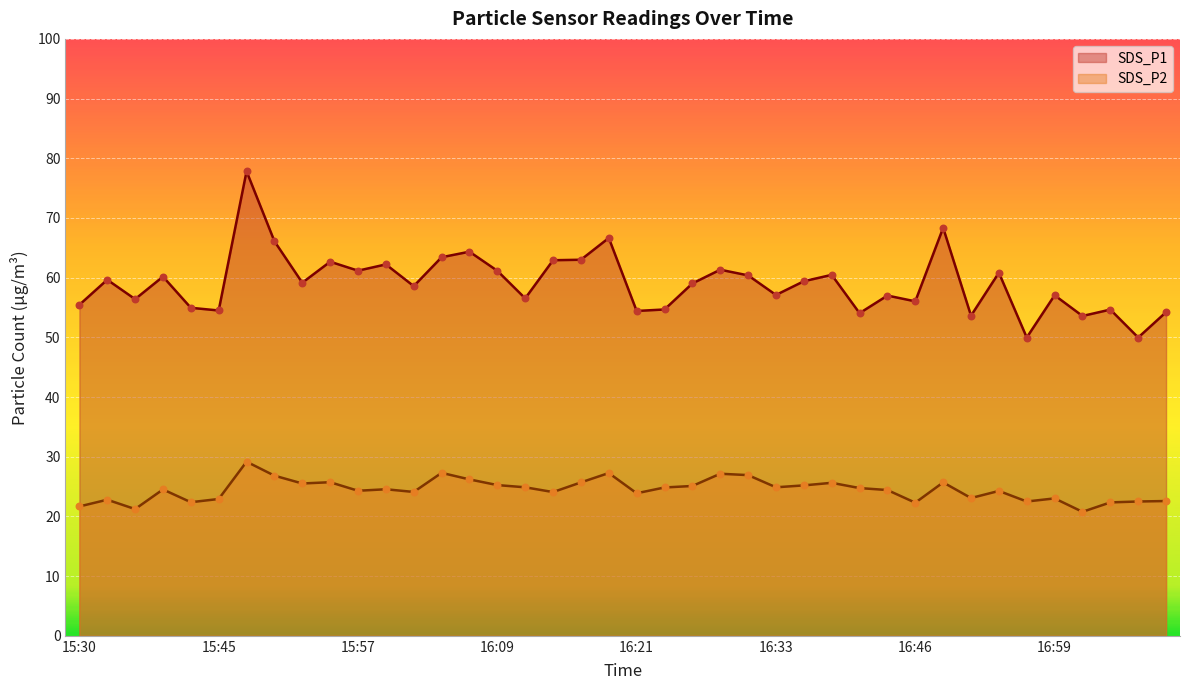

At how many categories does at least one series exceed 58?

22